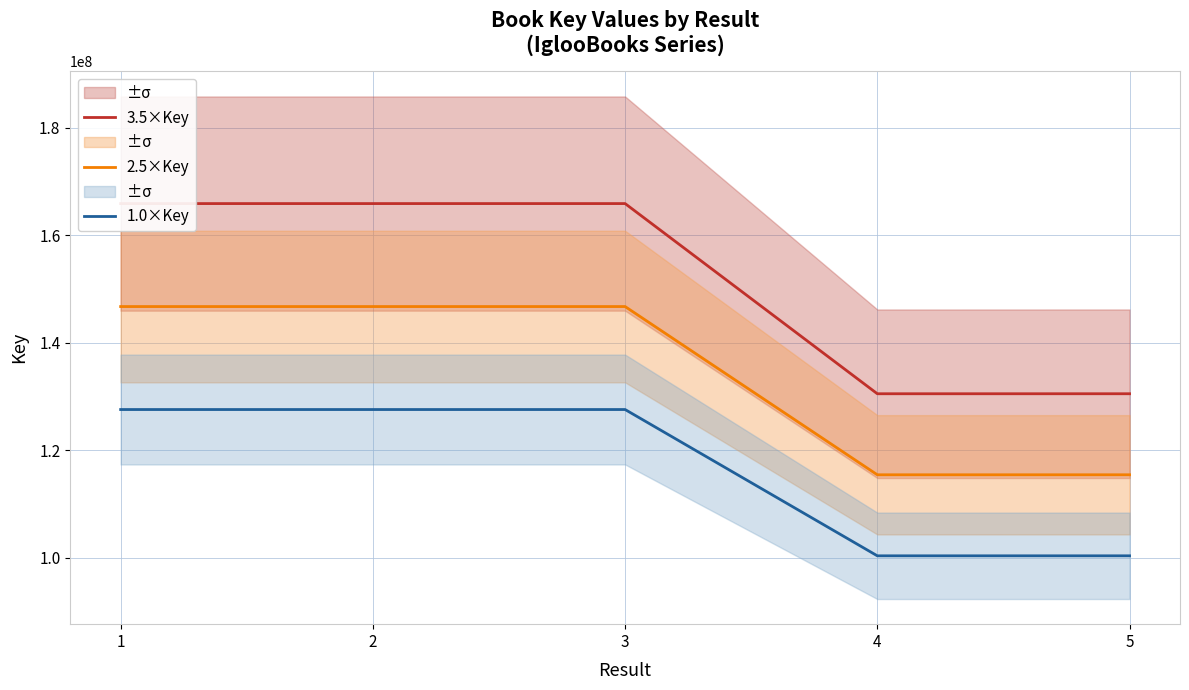

What is the approximate value of 1.0×Key at 4?

100402670.0